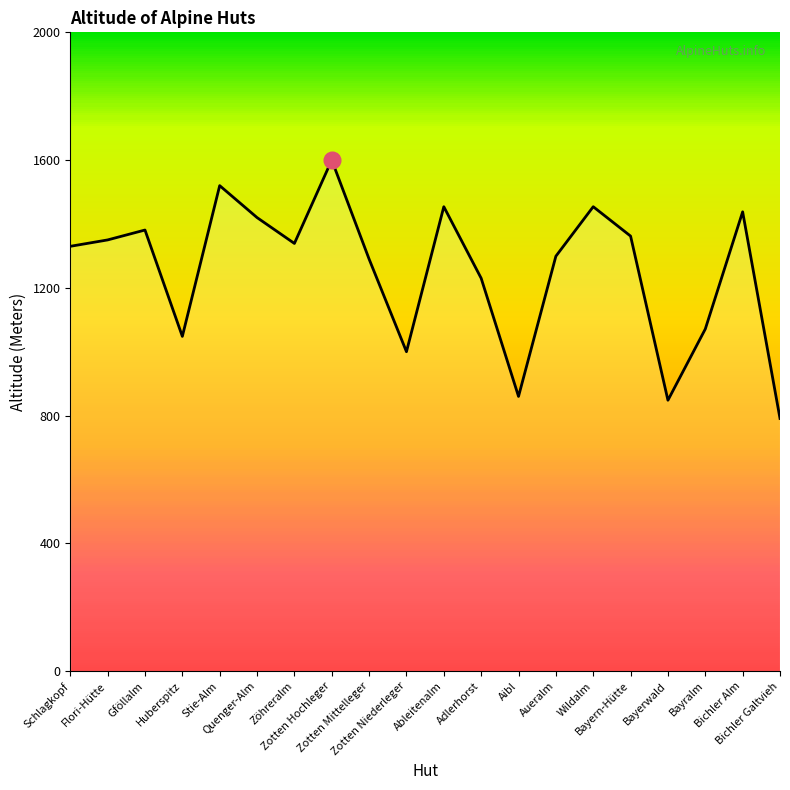

Reading left to right, transcribe all the data shown in this chart.

1330	1350	1381	1048	1520	1420	1339	1600	1290	1000	1454	1230	860	1299	1454	1362	848	1071	1438	791